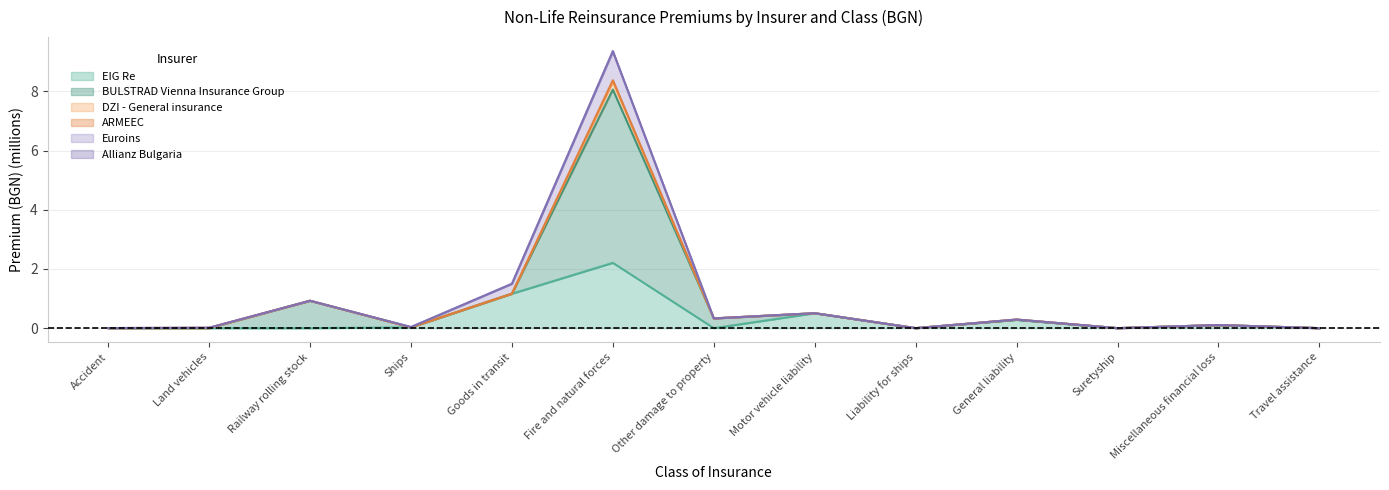

What is the label of the 8th point from the right?

Fire and natural forces